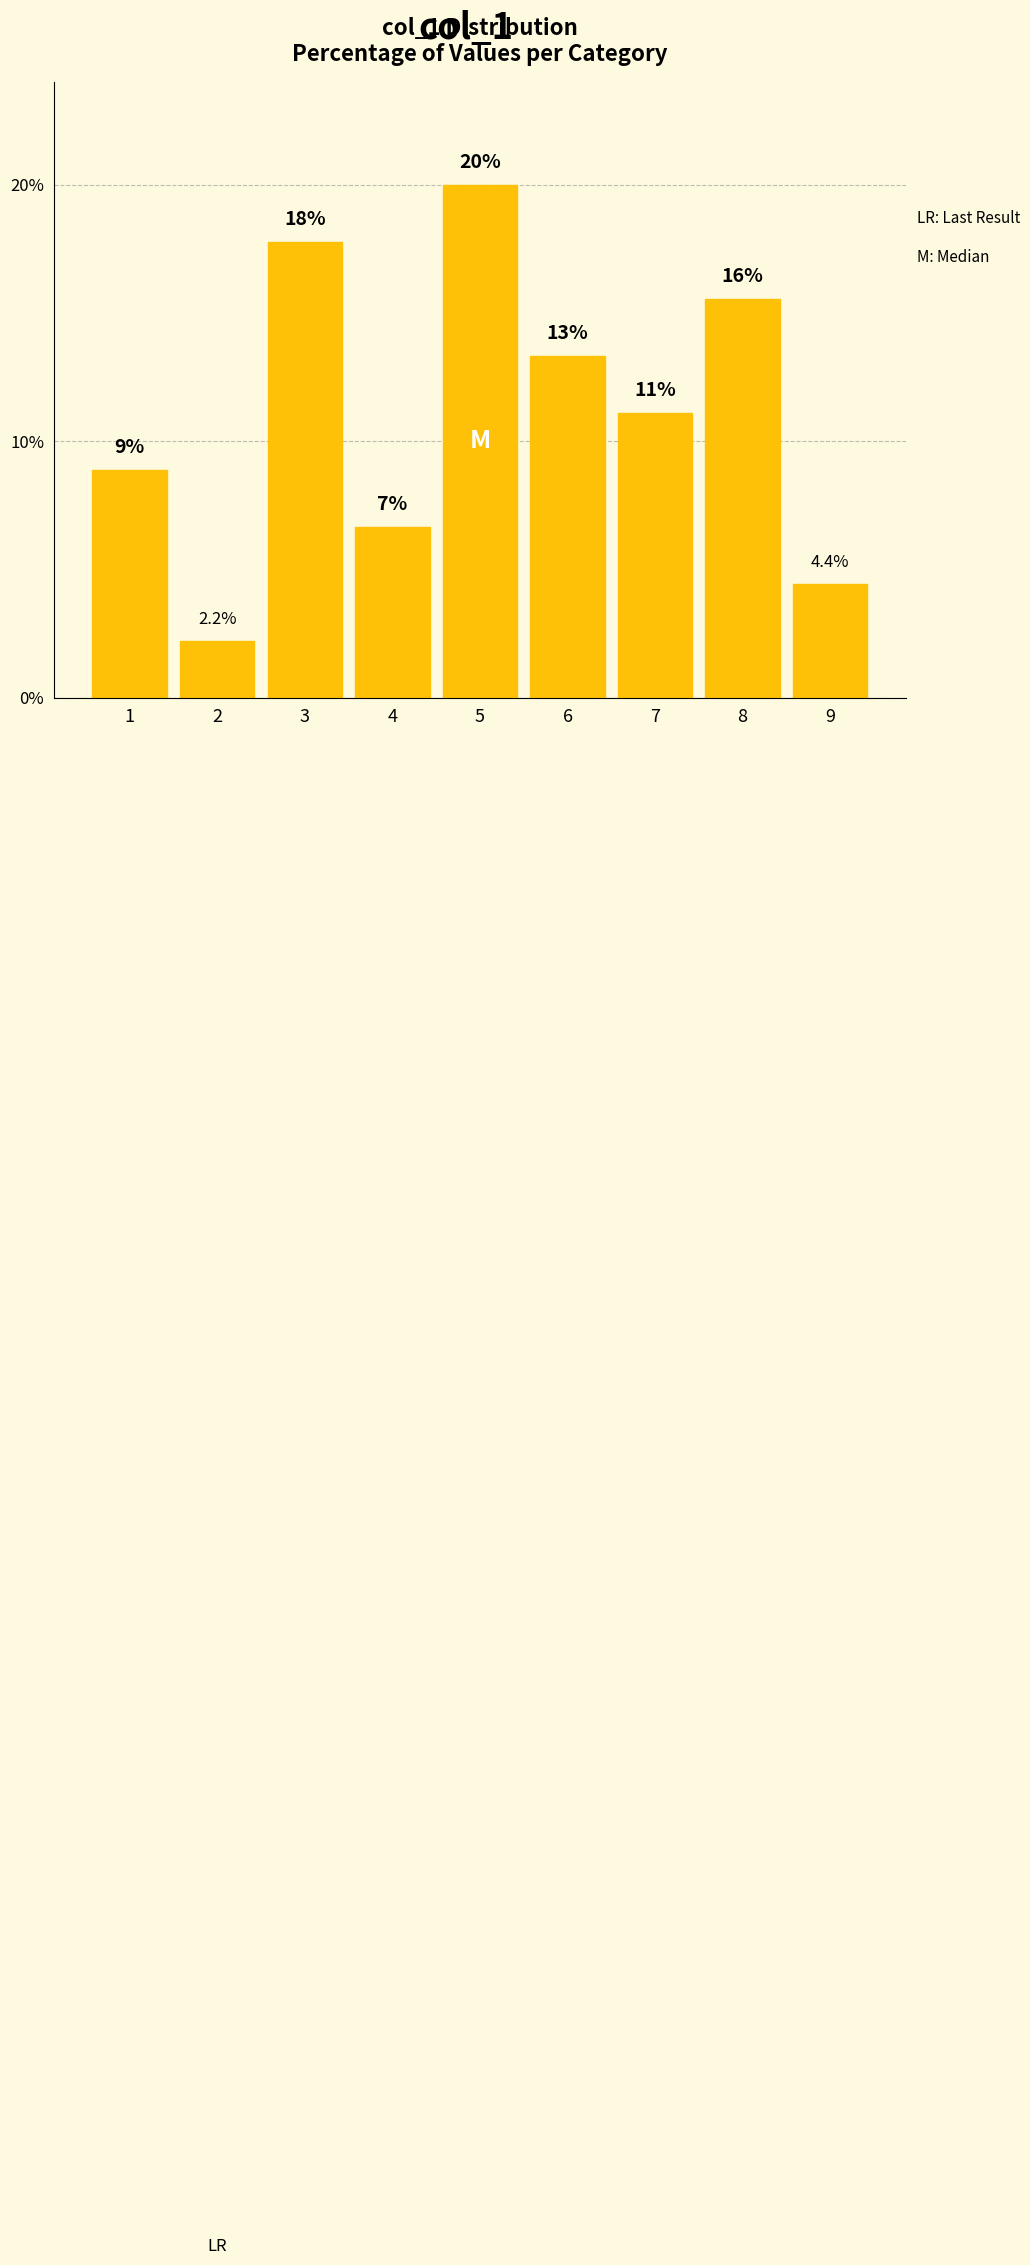

Are the bars horizontal?

No